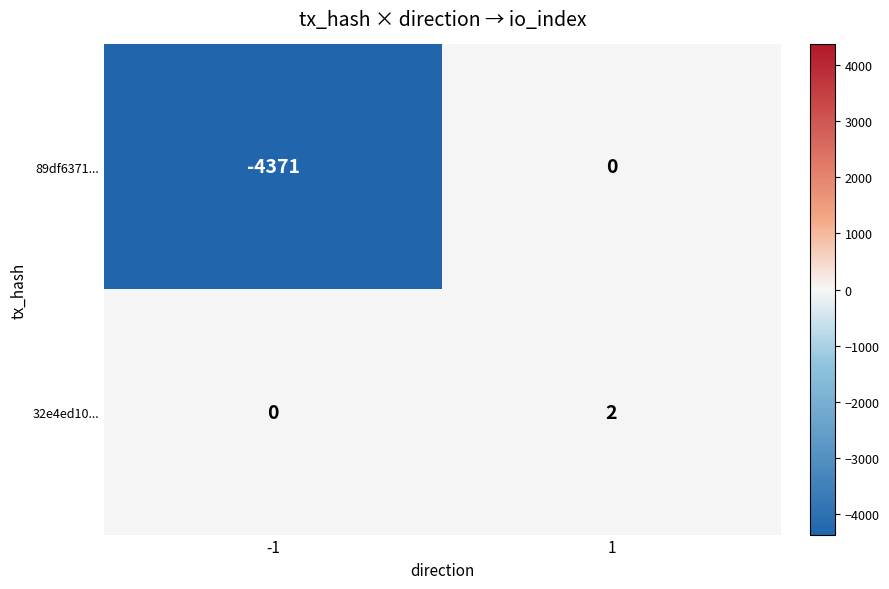

What is the sum of the 89df6371... values at 1 and -1?

-4371